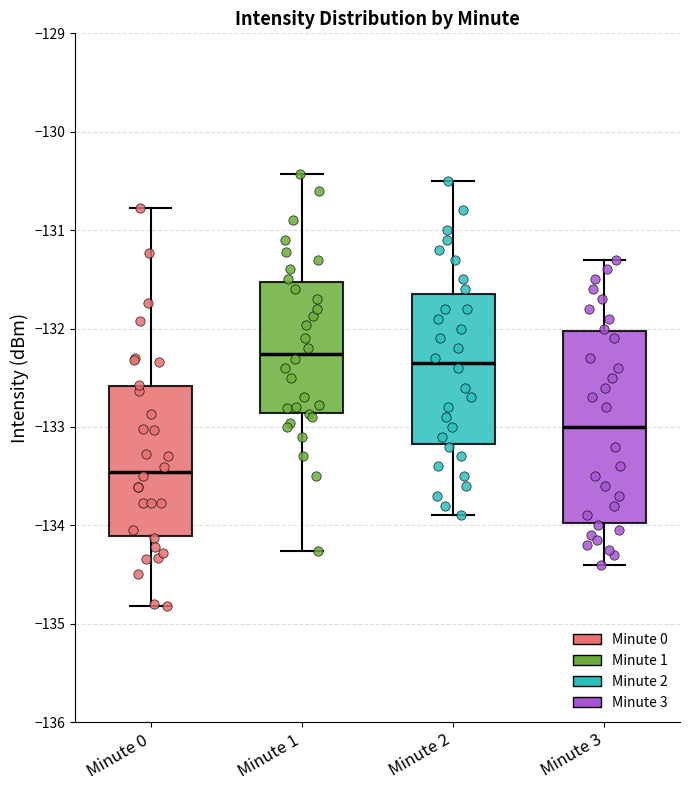

Reading left to right, transcribe this box plot: for each box, give where its median line is, the range the box spans, and where its two whiskers end, as read against the y-axis. The values are not printed on the chart, so give them approximately, as read against the axis.

Minute 0: median -133.5, box -134.1 to -132.6, whiskers -134.8 to -130.8
Minute 1: median -132.3, box -132.9 to -131.5, whiskers -134.3 to -130.4
Minute 2: median -132.3, box -133.2 to -131.6, whiskers -133.9 to -130.5
Minute 3: median -133.0, box -134.0 to -132.0, whiskers -134.4 to -131.3